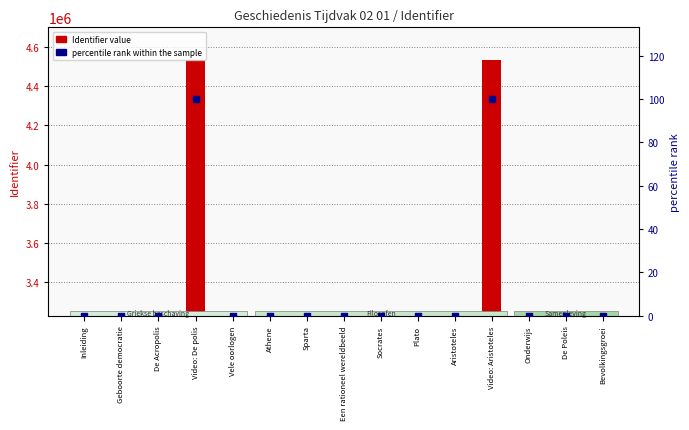

What are all the series names shown in the legend?

Identifier value, percentile rank within the sample